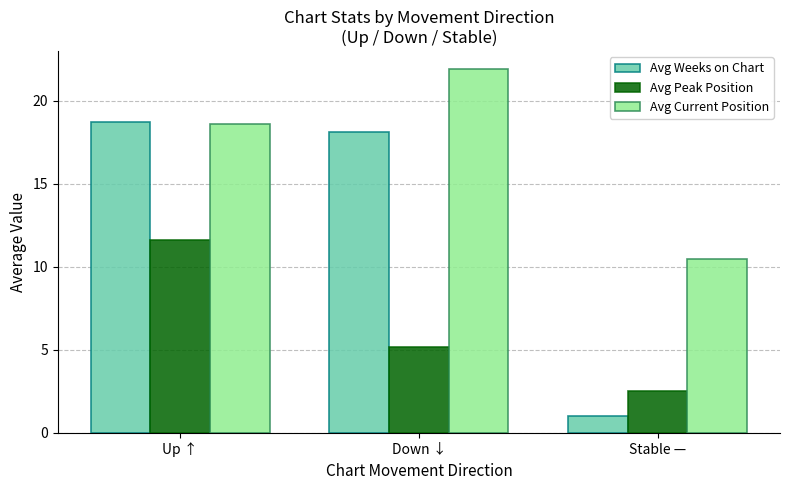

What is the label of the 1st bar from the left?

Up ↑